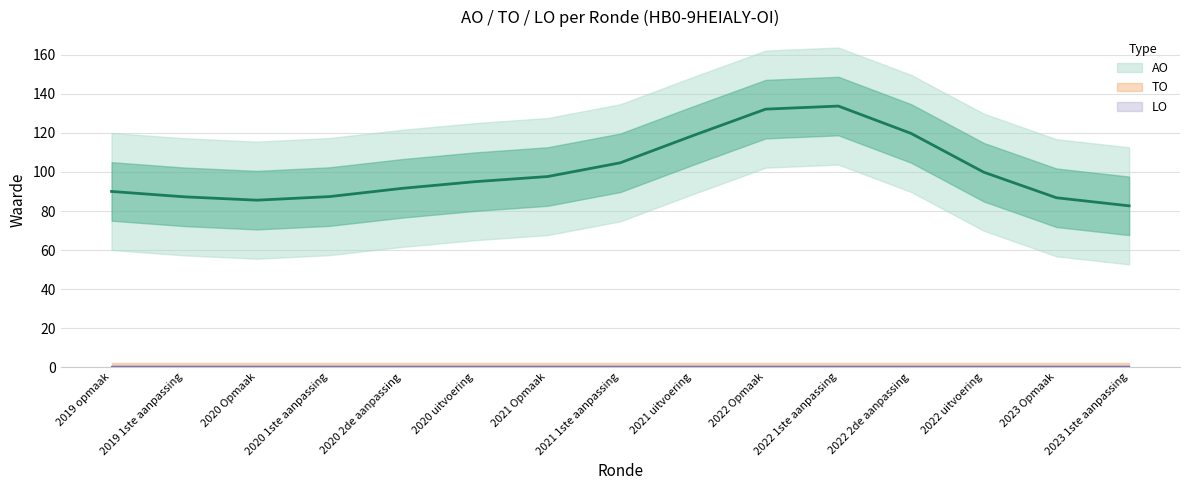

Is this an area chart (filled region under the line)?

No